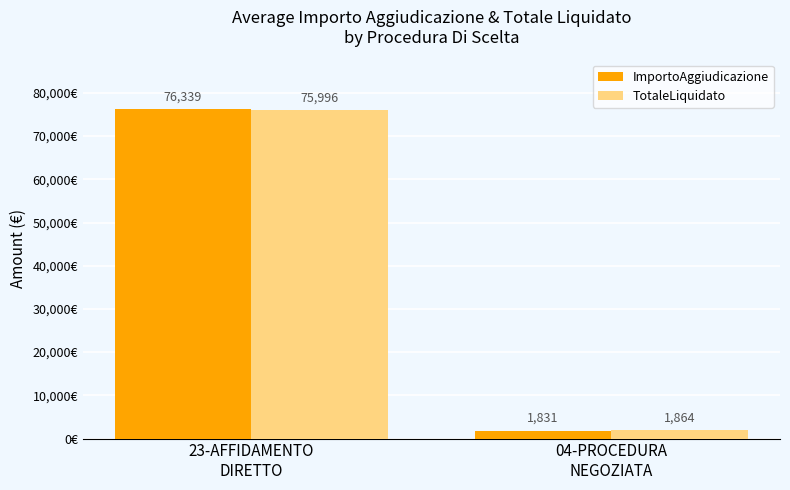

Is the value of TotaleLiquidato at 23-AFFIDAMENTO
DIRETTO greater than the value of ImportoAggiudicazione at 23-AFFIDAMENTO
DIRETTO?

No